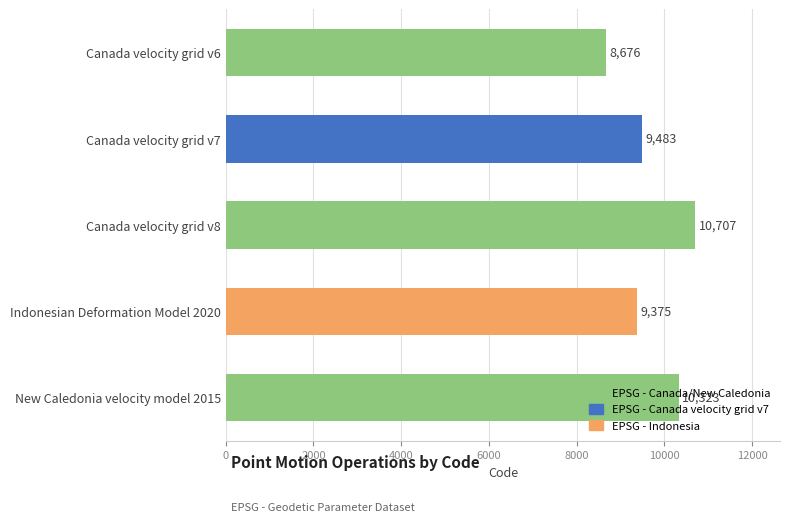

What is the label of the 1st bar from the bottom?

New Caledonia velocity model 2015